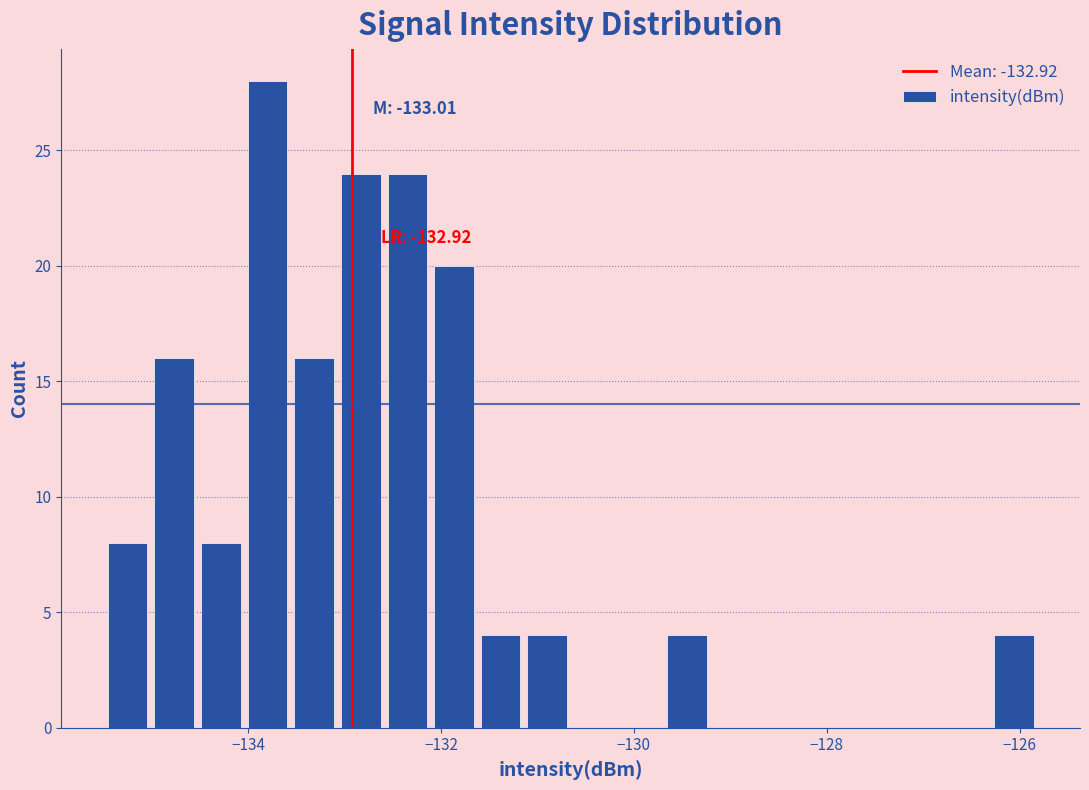

Read against the x-axis, roughly where is the centre of the tallest bar?

-133.8